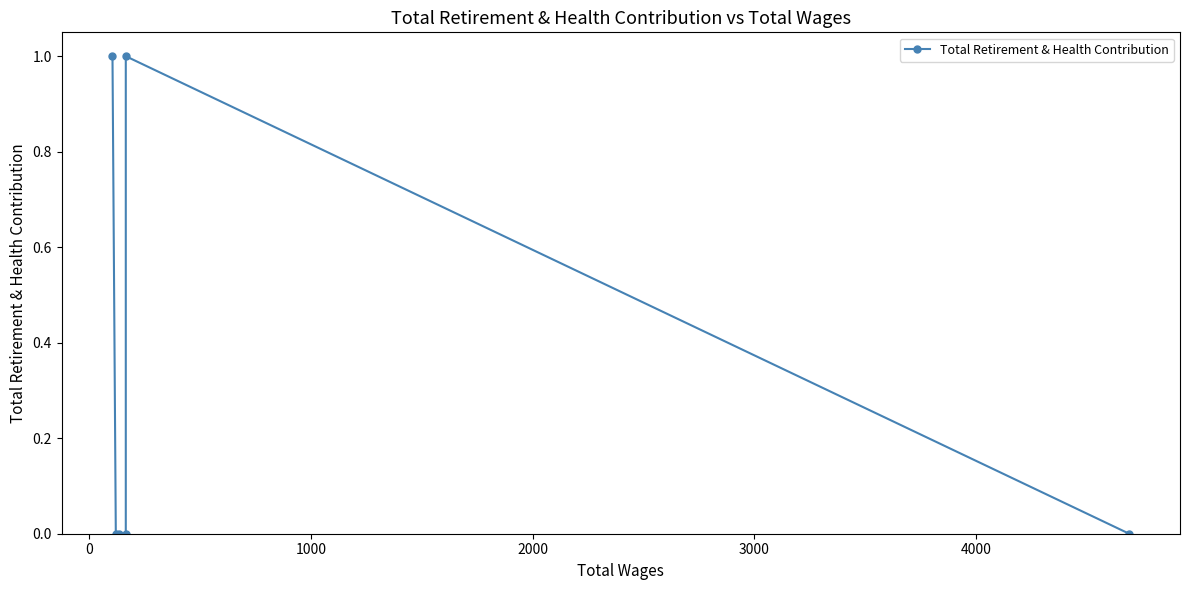

The value at 0 is 1. True or false?

True